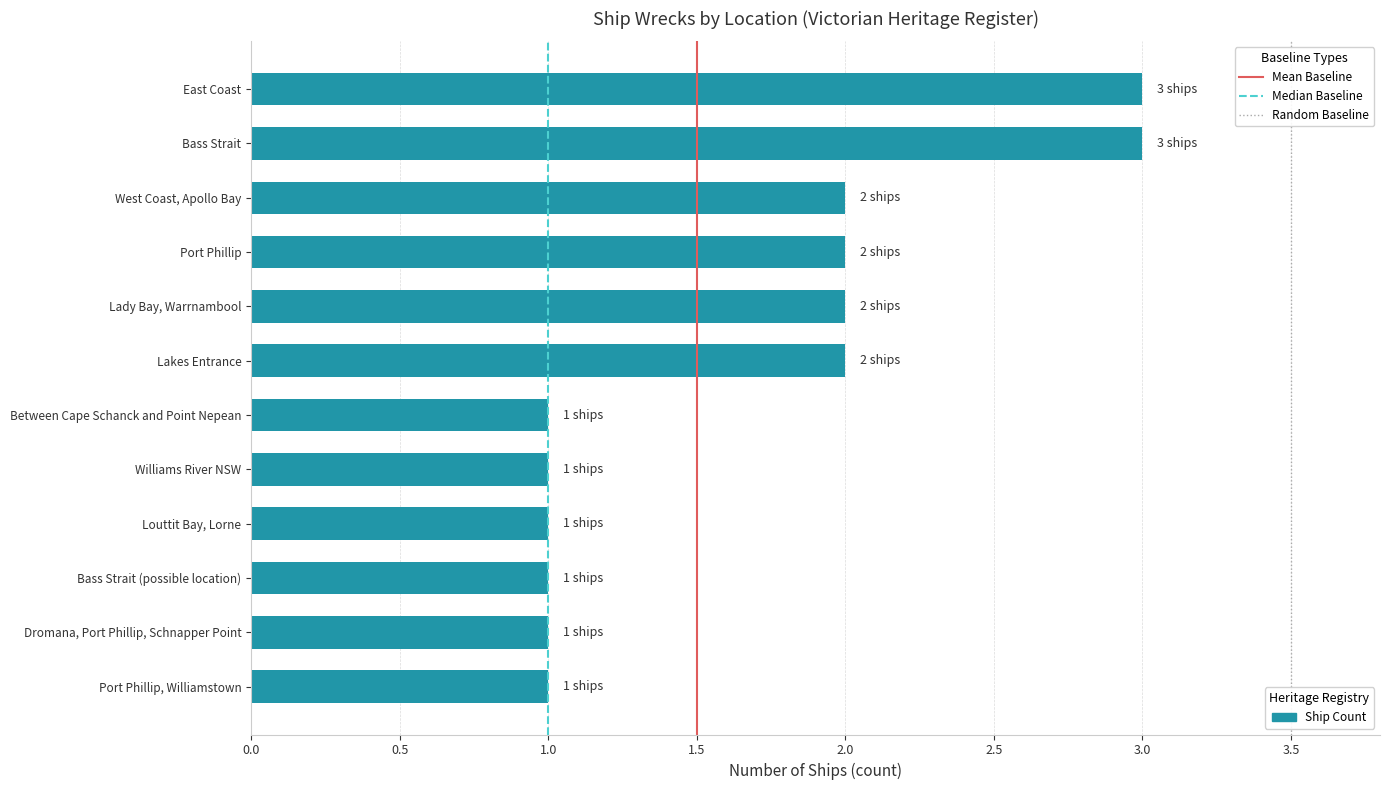

What is the sum of all values?

20